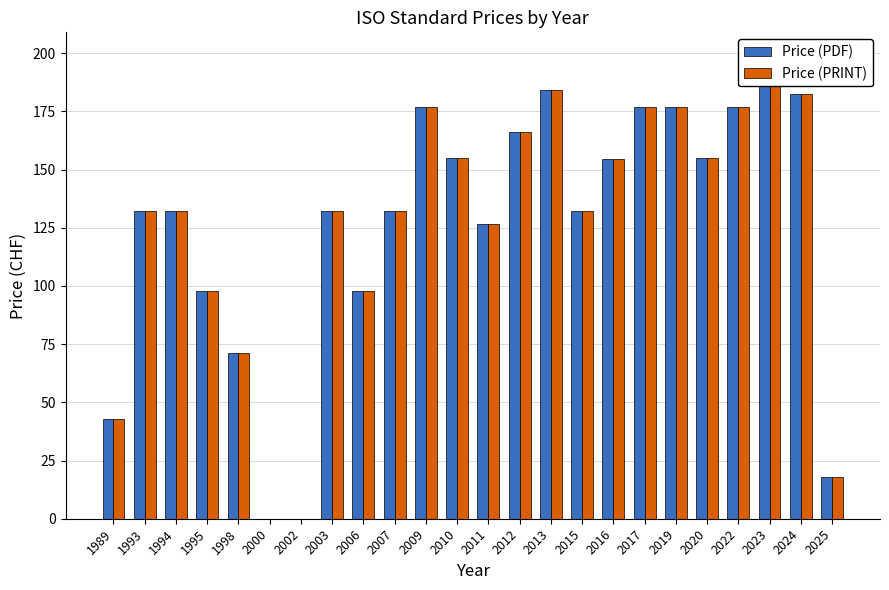

The Price (PRINT) series shows 177.0 at 2017. True or false?

True